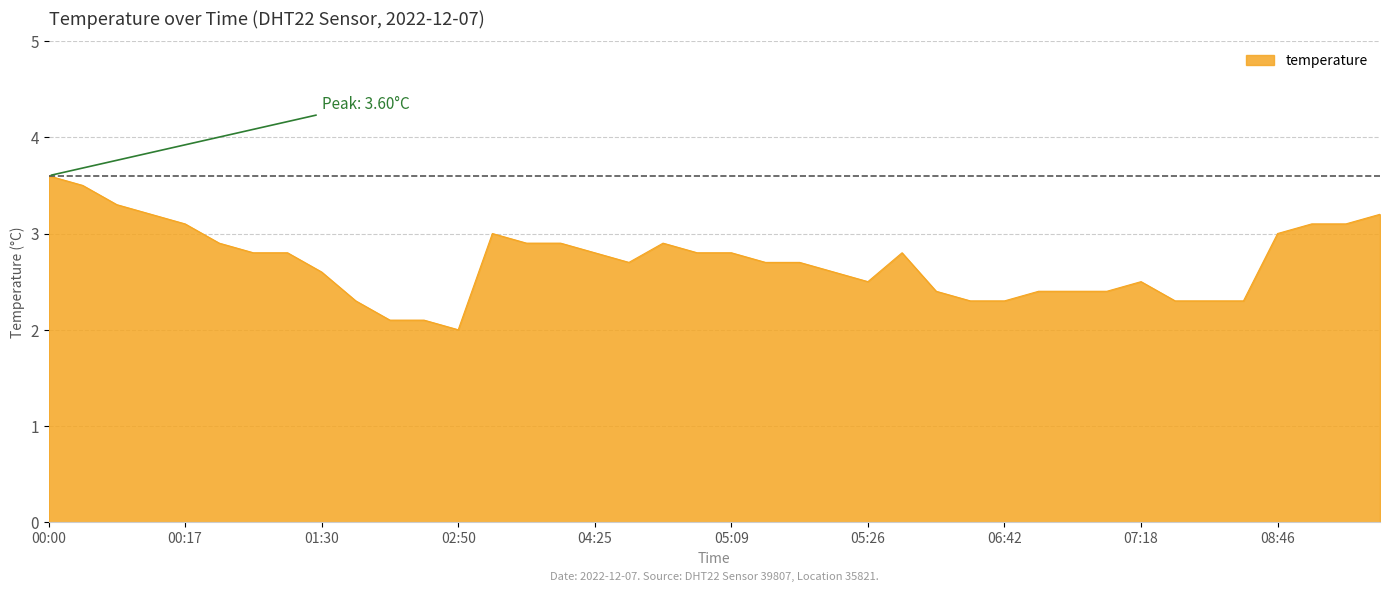

What is the maximum value shown in the chart?

3.6